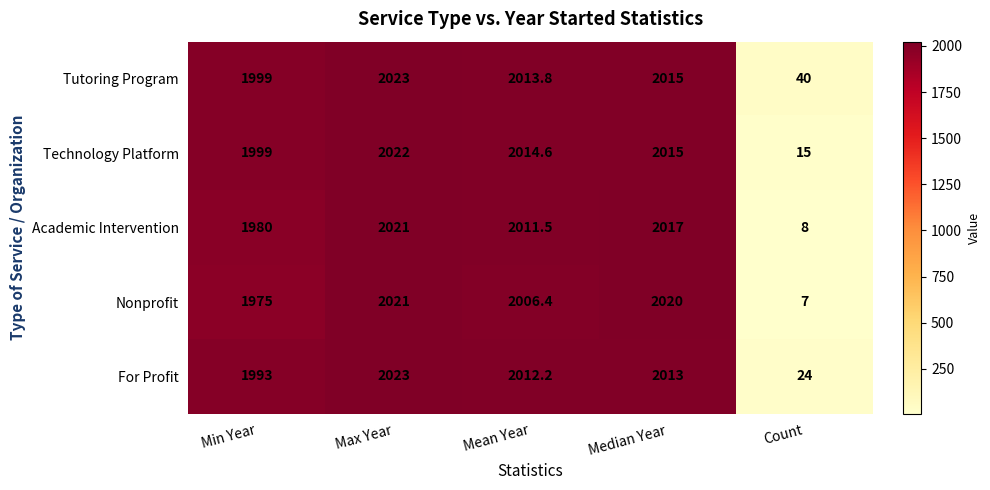

Which label corresponds to the smallest value in the chart?

Count